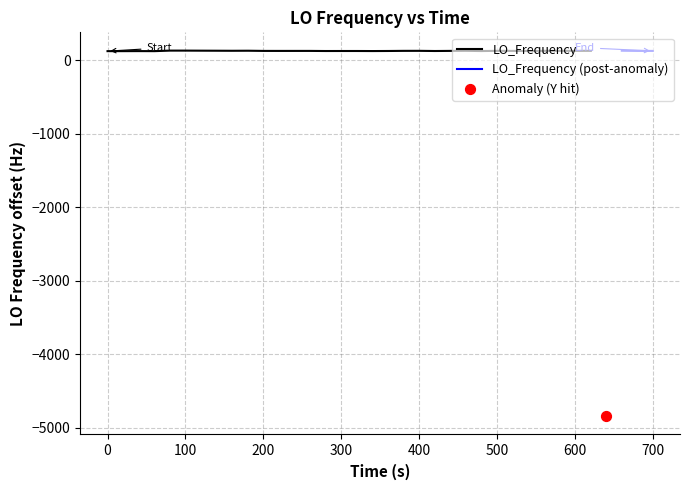

What is the ratio of the value at 35 to the value at 3?

1.0